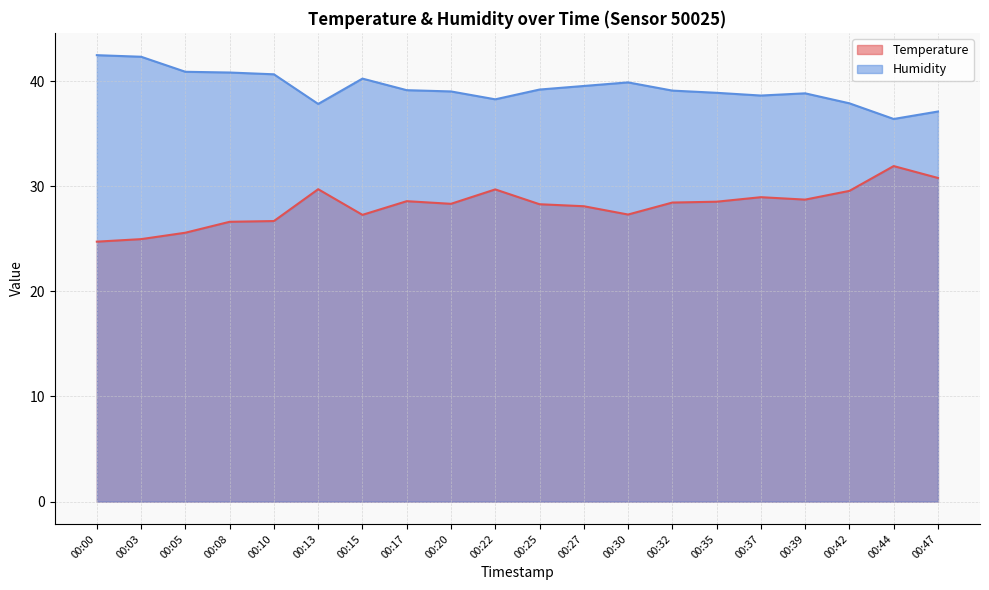

Which category has the highest value across all series?

00:00